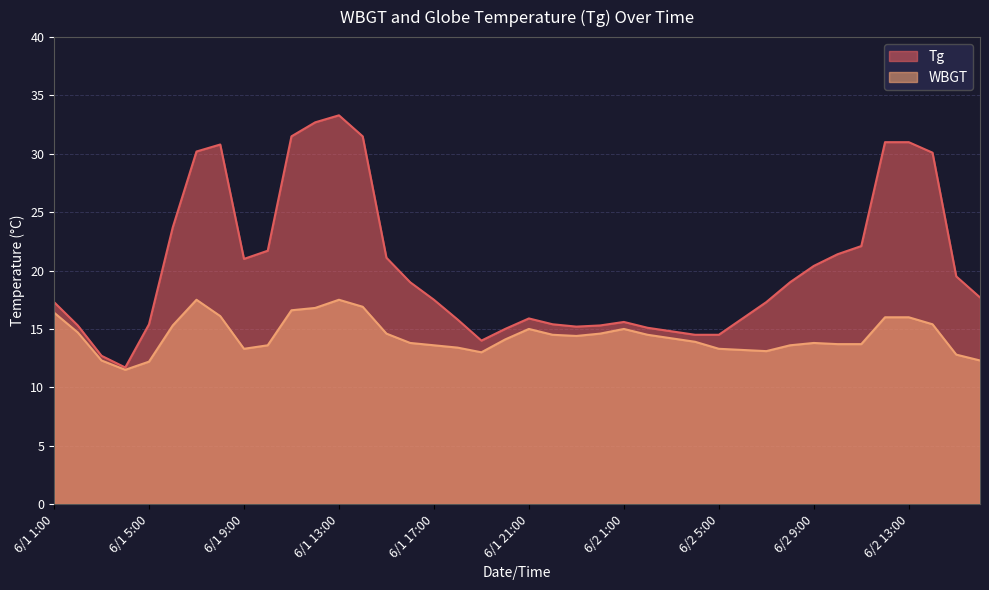

What is the difference between the maximum and second lowest values in the Tg series?

20.6